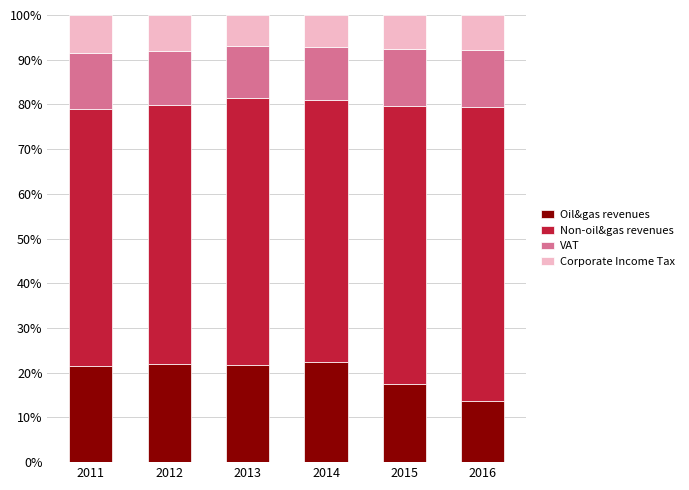

What value does the Oil&gas revenues series have at 2013?

21.7